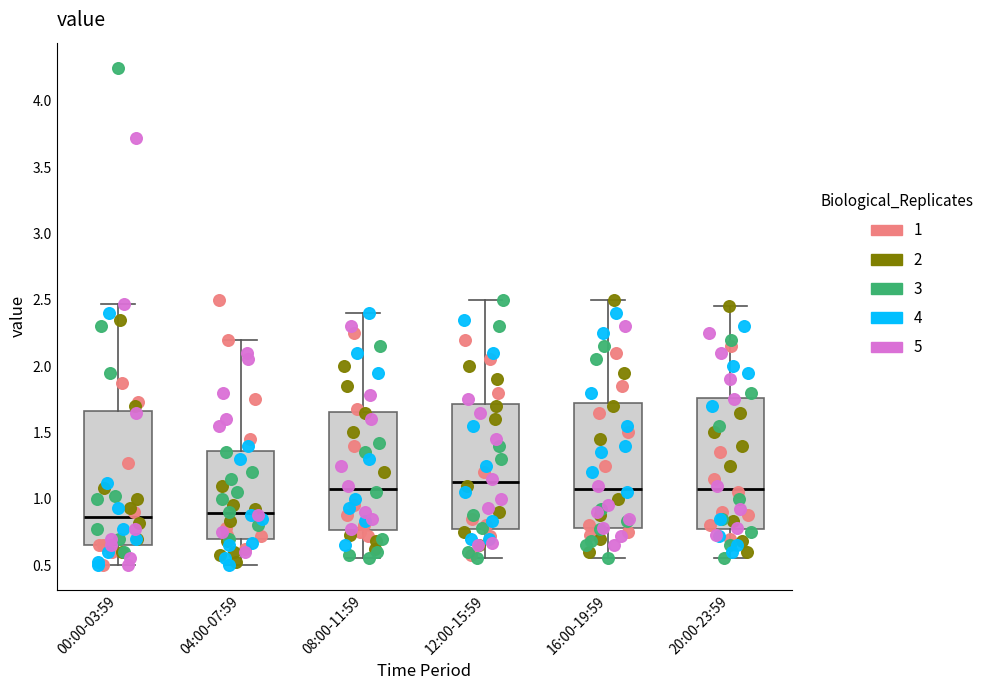

Where is the lower edge of the box for 00:00-03:59 on the y-axis? The values are not printed on the chart, so give them approximately, as read against the axis.

0.65